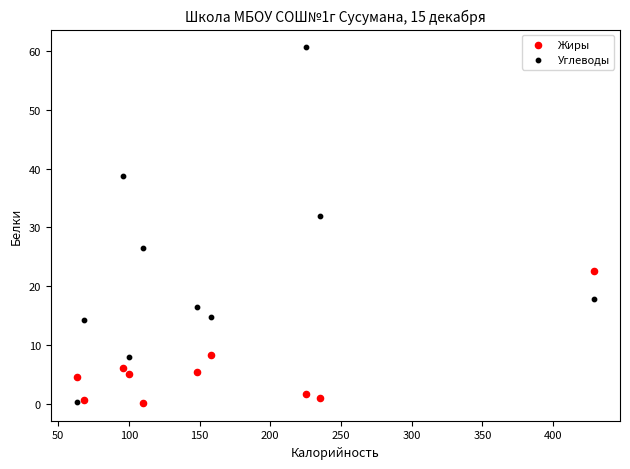

What is the X range (max minus min) for the scatter plot?

366.0